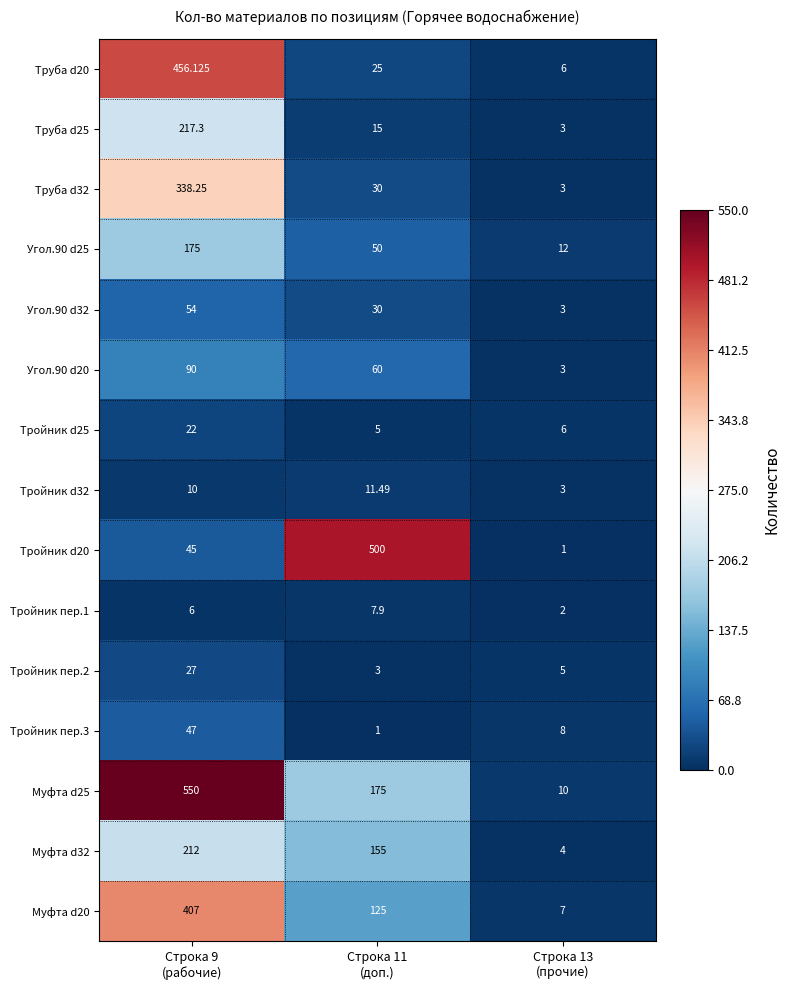

Between Строка 9
(рабочие) and Строка 11
(доп.), which series saw the biggest shift?

Тройник d20